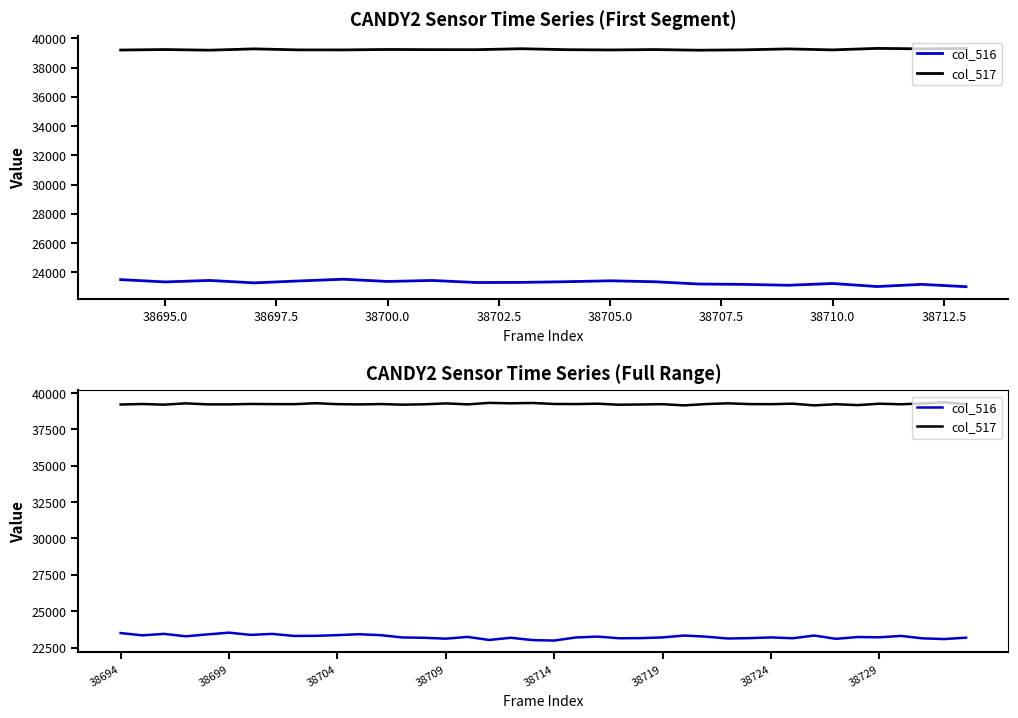

What are all the series names shown in the legend?

col_516, col_517